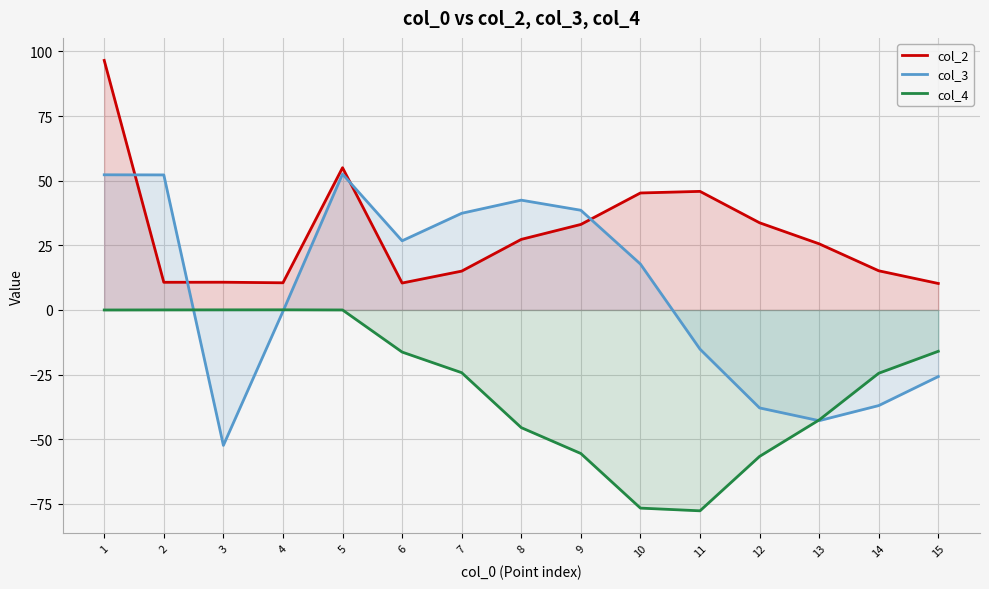

What is the difference between the highest and lowest values at 11?

123.6